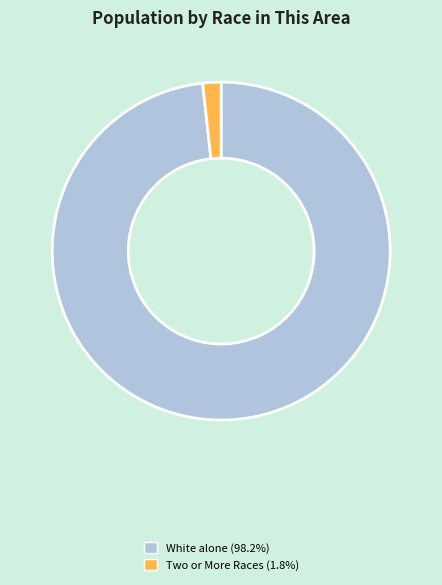

How many slices are in this pie chart?

2